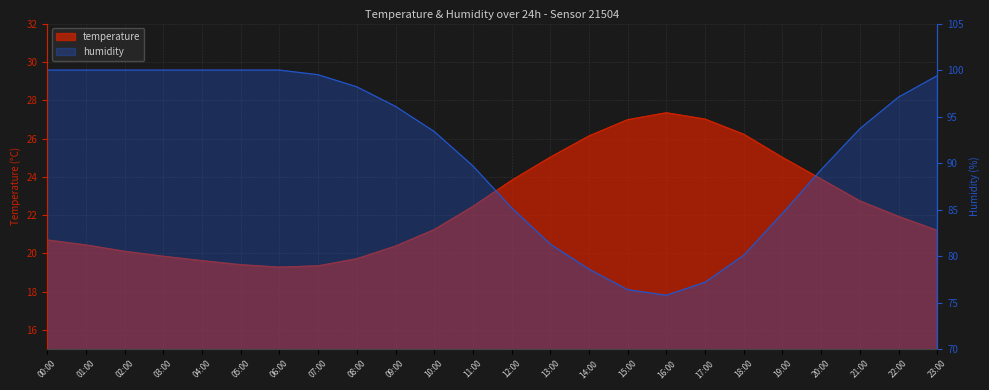

Reading right to left, what are all the values shown in this chart?

temperature: 21.2	21.9	22.7	23.9	25.0	26.2	27.0	27.3	27.0	26.1	25.0	23.8	22.4	21.2	20.4	19.7	19.4	19.3	19.4	19.6	19.9	20.1	20.4	20.7
humidity: 99.4	97.1	93.7	89.3	84.6	80.1	77.2	75.8	76.4	78.6	81.3	85.2	89.7	93.4	96.1	98.2	99.5	100.0	100.0	100.0	100.0	100.0	100.0	100.0